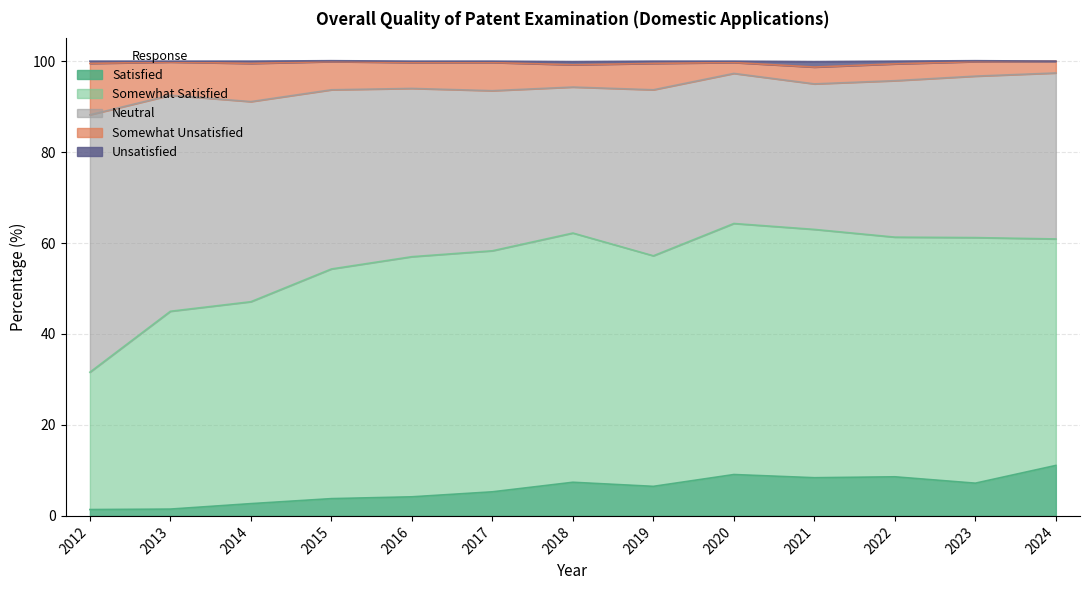

Between 2022 and 2016, which is larger?

2022